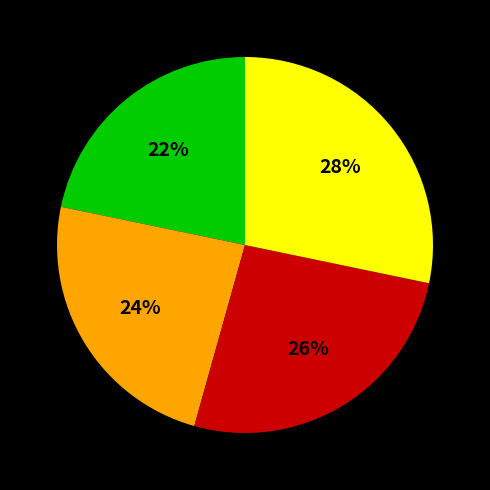

How many slices are in this pie chart?

4